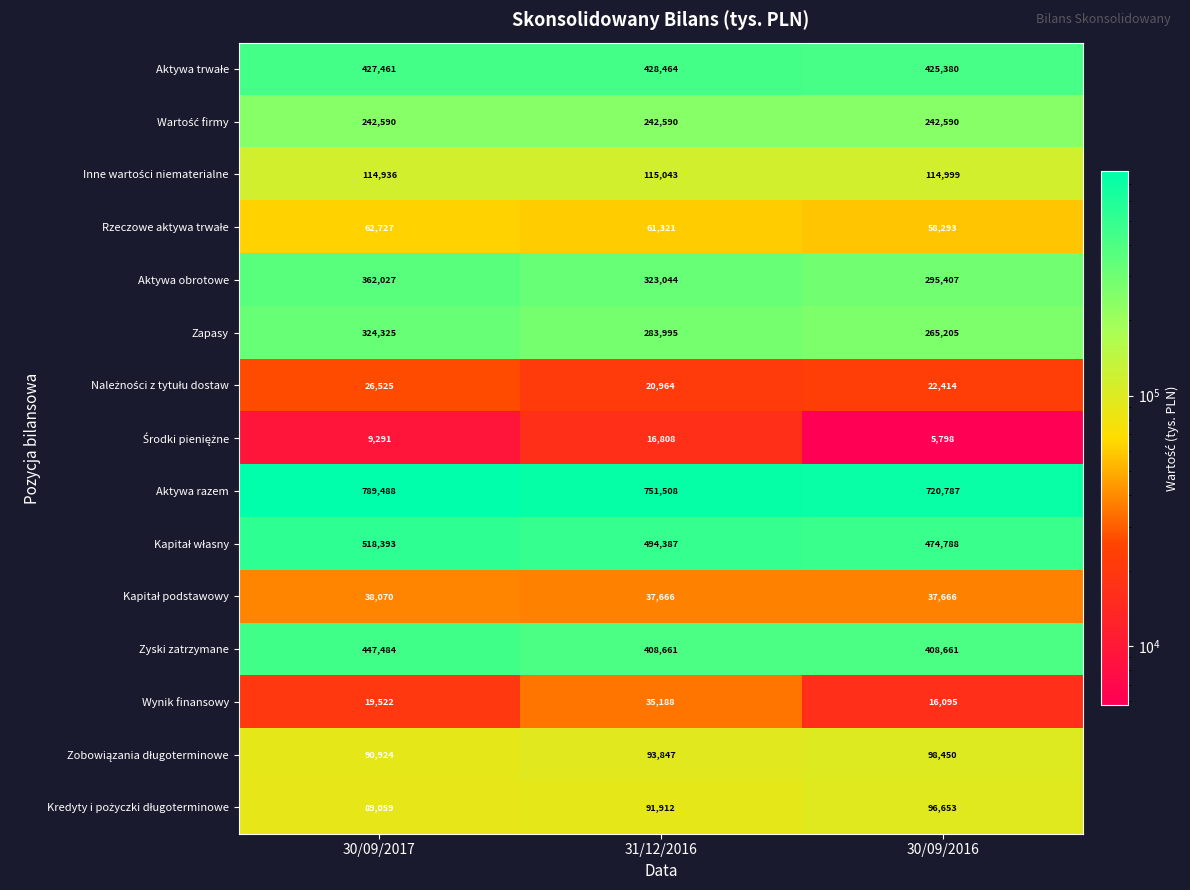

At which category is the sum across all series the highest?

30/09/2017